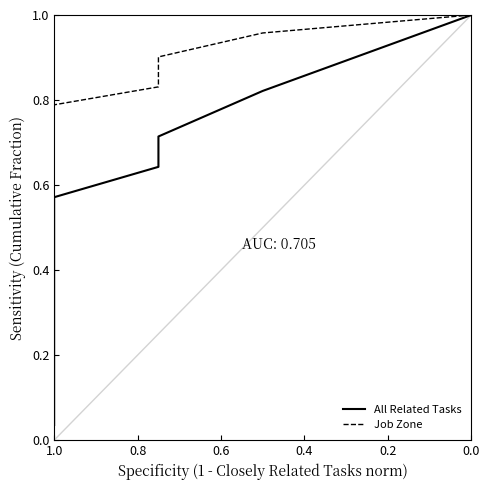

List the series in order of their peak value, lowest first.

All Related Tasks, Job Zone